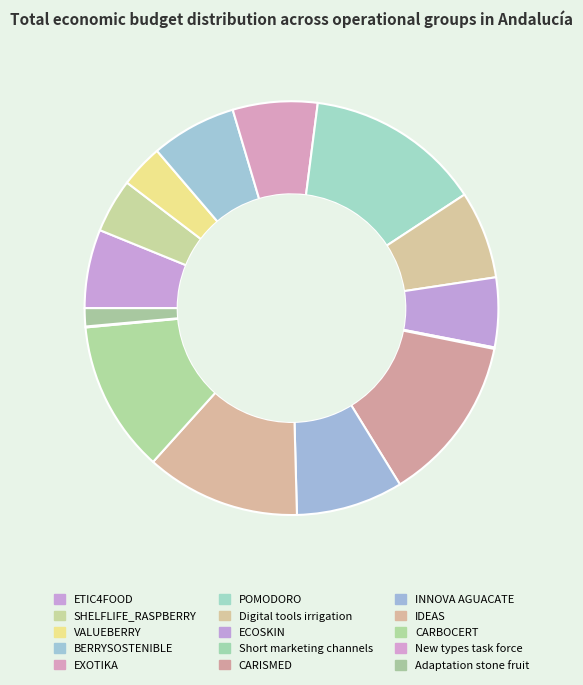

To the nearest percent, what percentage of the pie is IDEAS?

12%